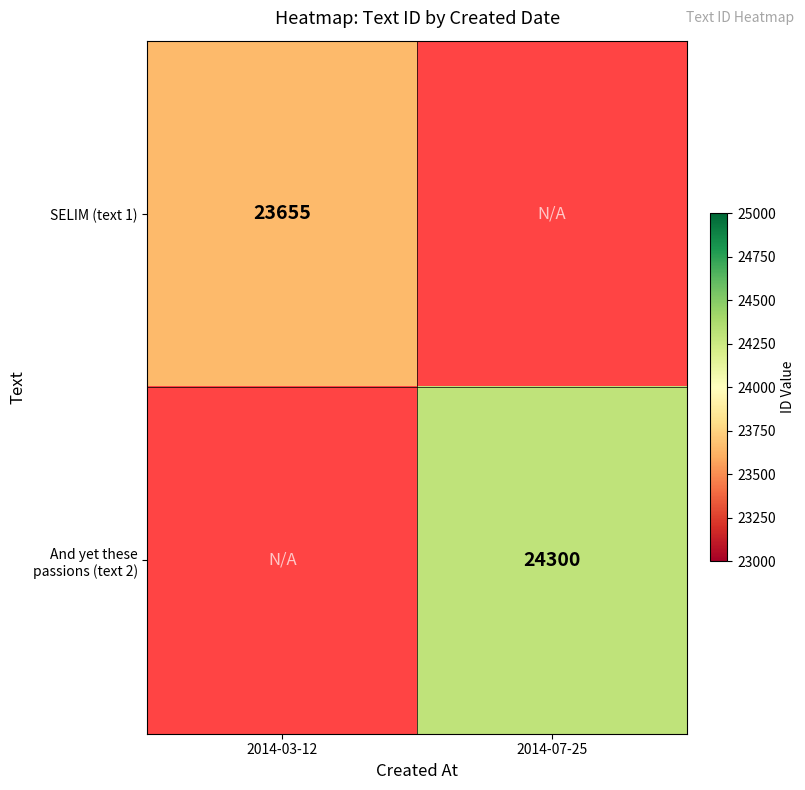

Is the value of And yet these passions (text 2) at 2014-07-25 greater than the value of SELIM (text 1) at 2014-03-12?

Yes